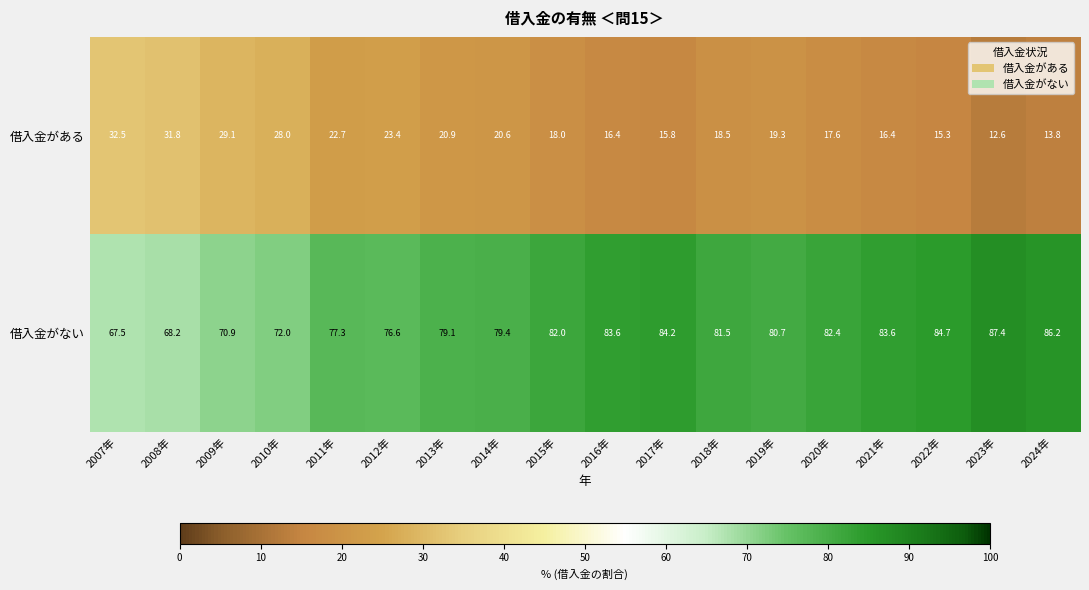

What is the difference between the maximum and minimum values in the 借入金がない series?

19.9